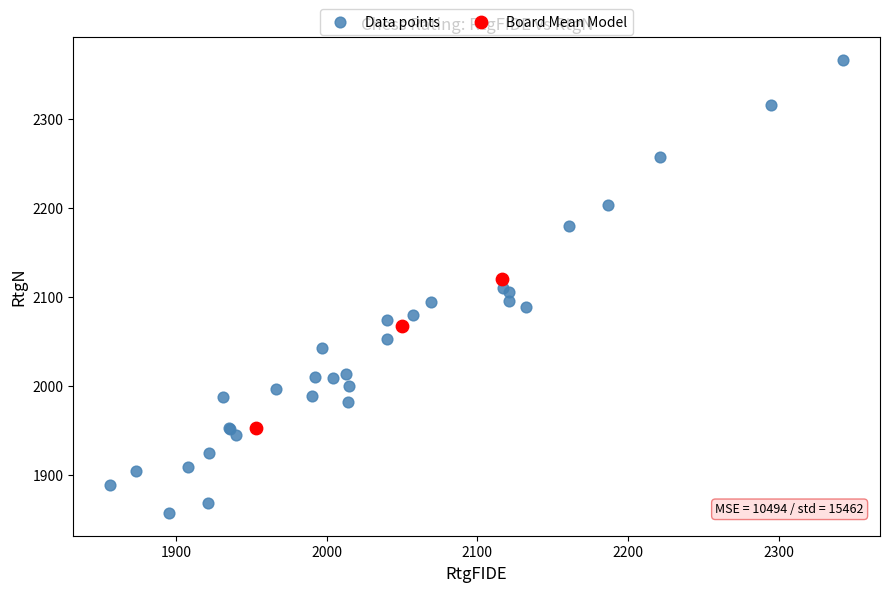

Which series has the largest Y range (max minus min)?

Data points